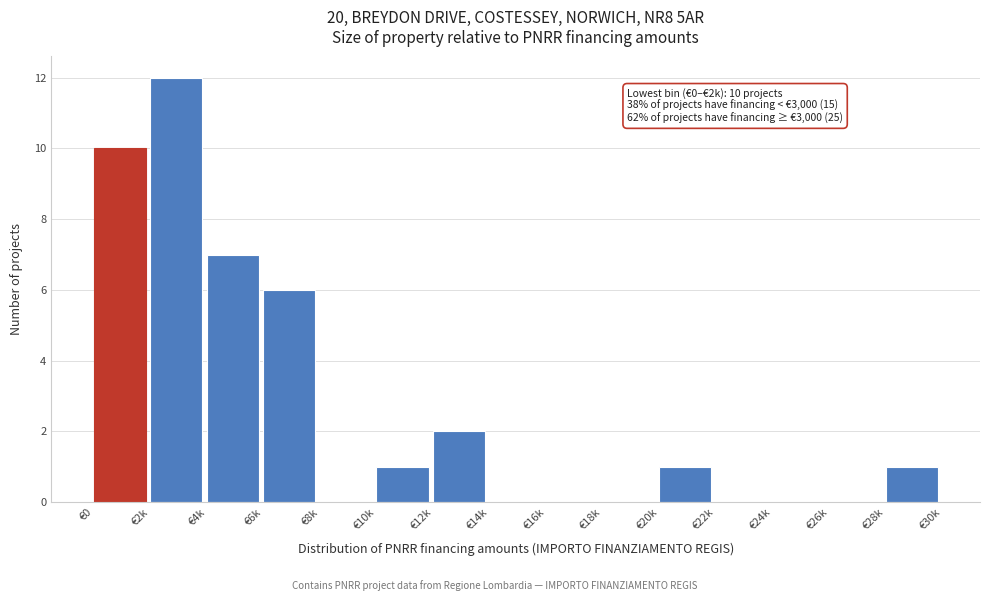

Reading right to left, extract all data points from this chart.

€28k=1	€26k=0	€24k=0	€22k=0	€20k=1	€18k=0	€16k=0	€14k=0	€12k=2	€10k=1	€8k=0	€6k=6	€4k=7	€2k=12	€0=10